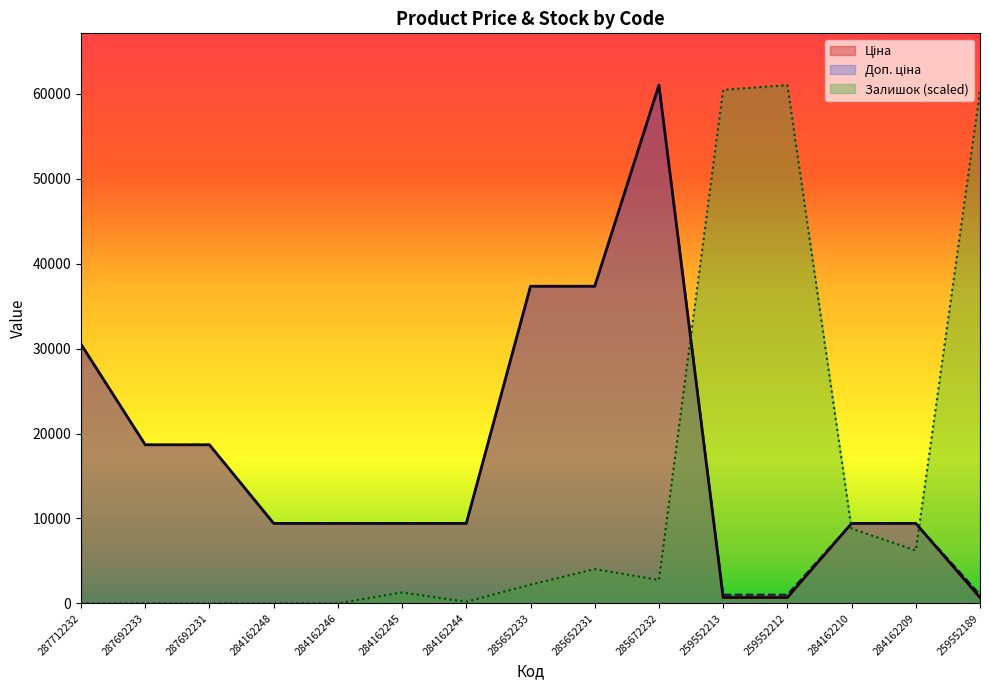

Rank the series at 285652231 from lowest to highest value.

Залишок, Ціна, Доп. ціна